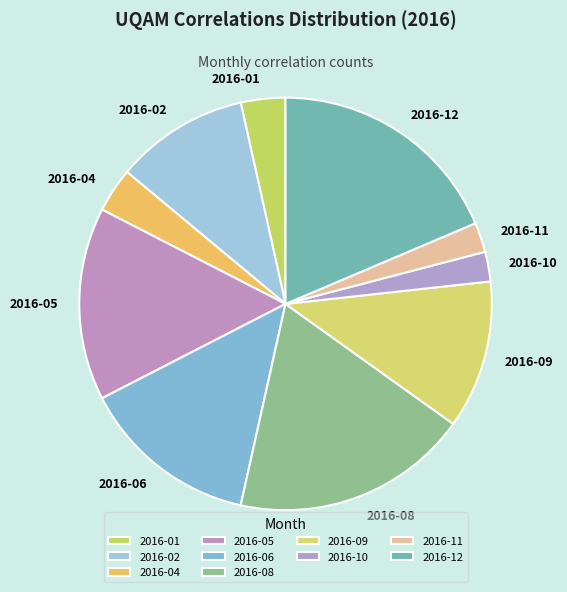

True or false: 2016-10 accounts for 9% of the total.

False